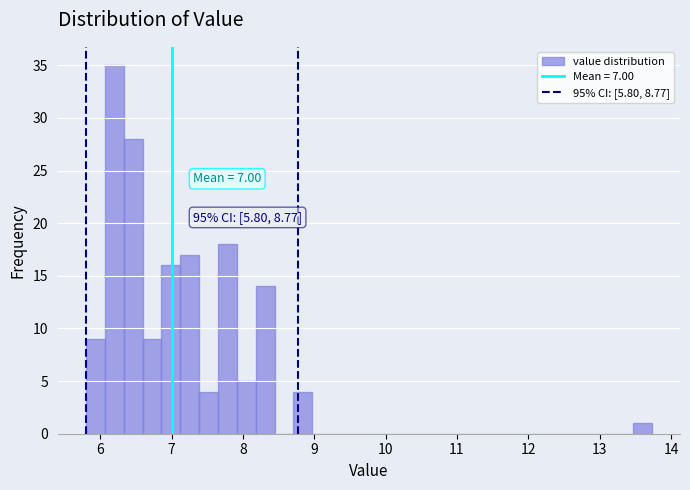

Around what value on the x-axis is the tallest bar? Give the approximate position of its centre, as read against the axis.

6.2